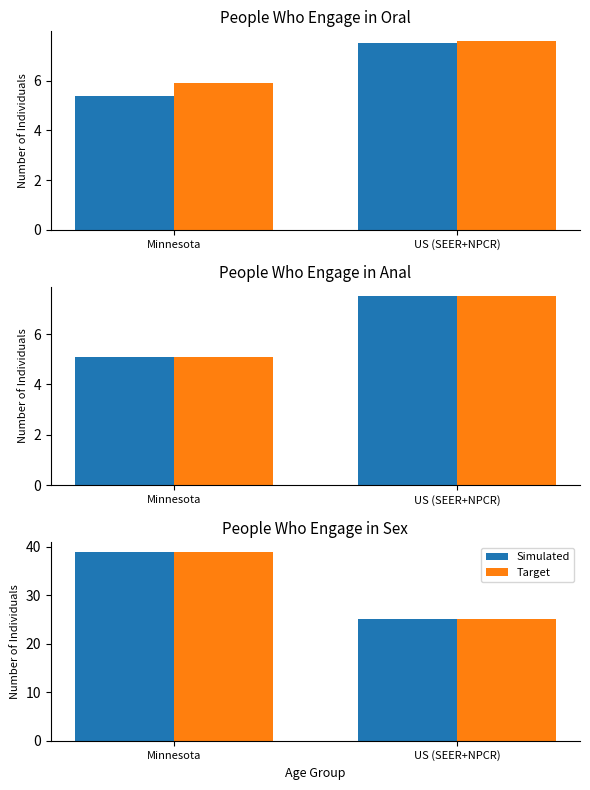

List the series in order of their peak value, highest first.

Simulated, Target